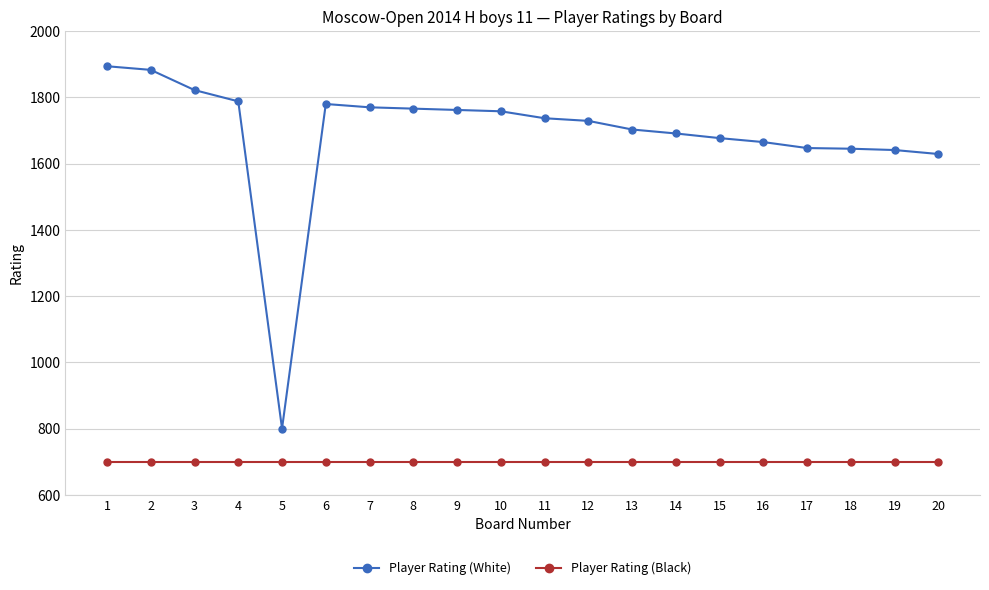

What is the average value of the Player Rating (White) series?

1689